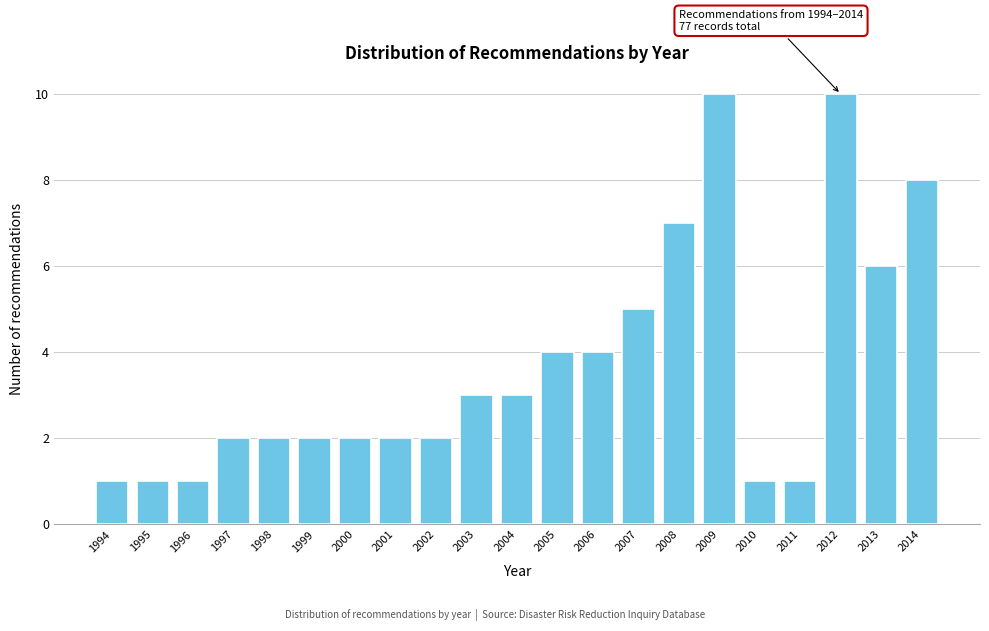

Reading right to left, extract all data points from this chart.

8	6	10	1	1	10	7	5	4	4	3	3	2	2	2	2	2	2	1	1	1